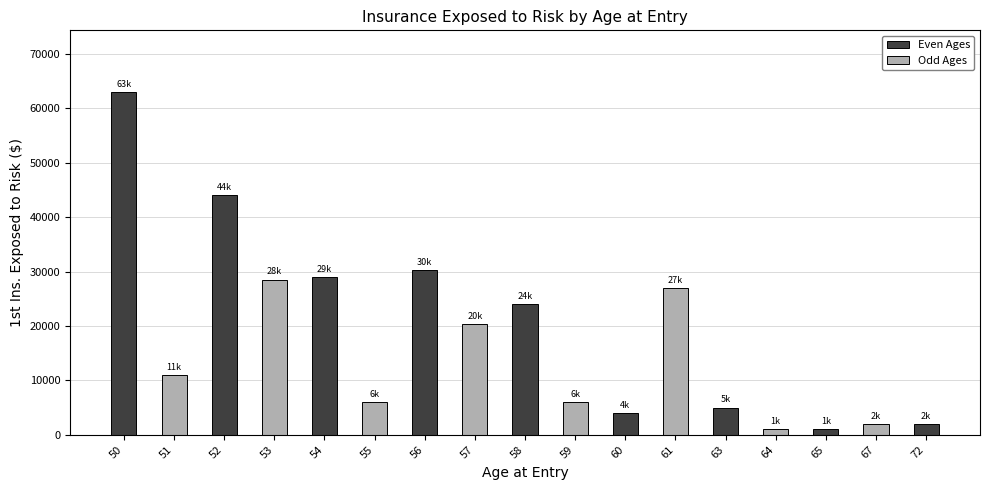

What is the difference between the maximum and minimum values?

62000